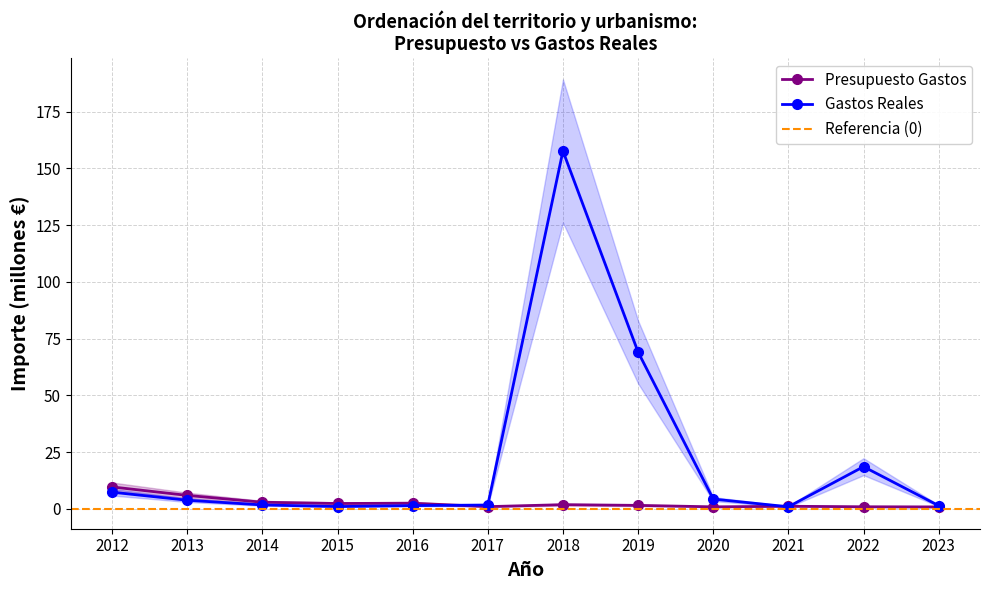

What is the value of the Presupuesto Gastos point at the 8th from the left?

1.6